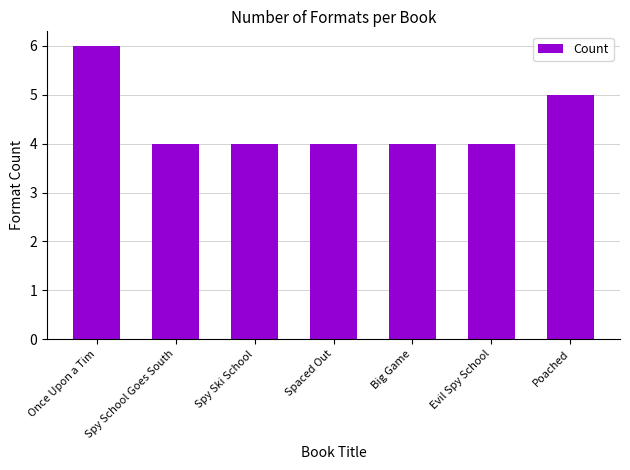

How many data points does each series have?

7